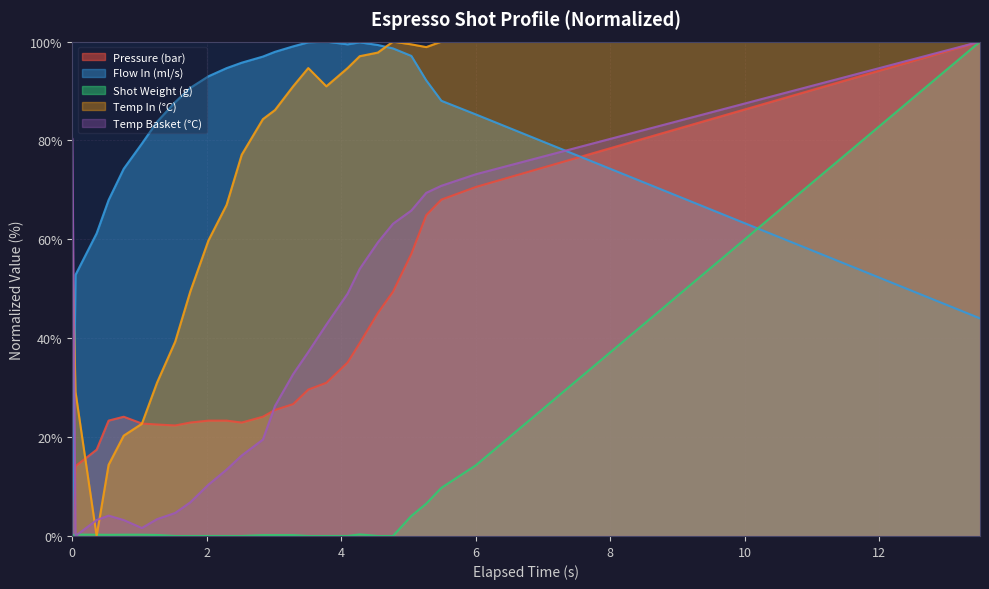

True or false: Temp In (°C) and Flow In (ml/s) cross at least once.

True